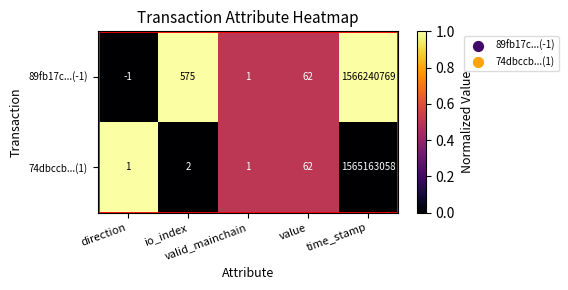

Which series has the largest range (max minus min)?

89fb17c...(-1)